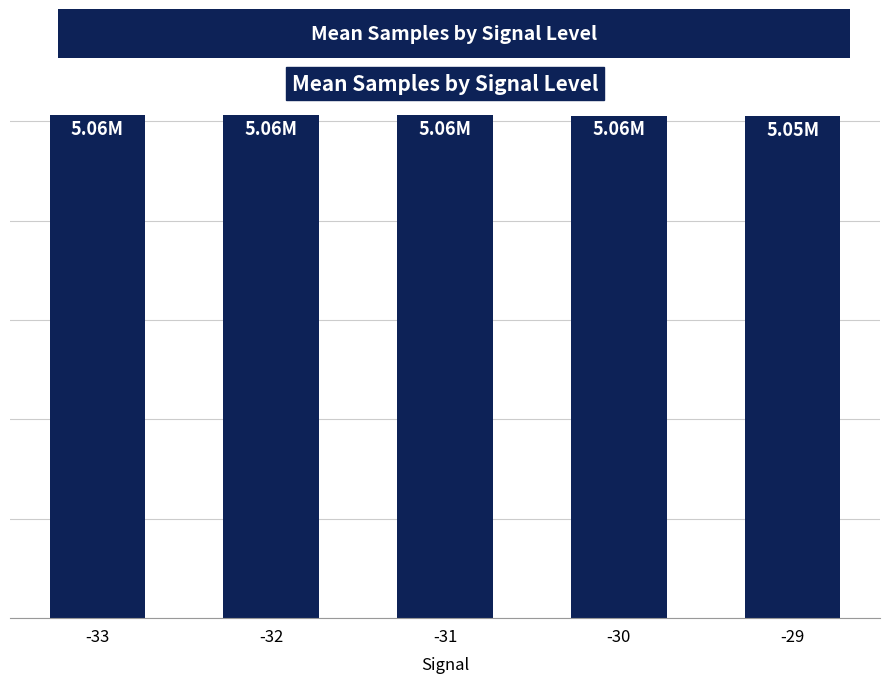

Which label corresponds to the largest value in the chart?

-33